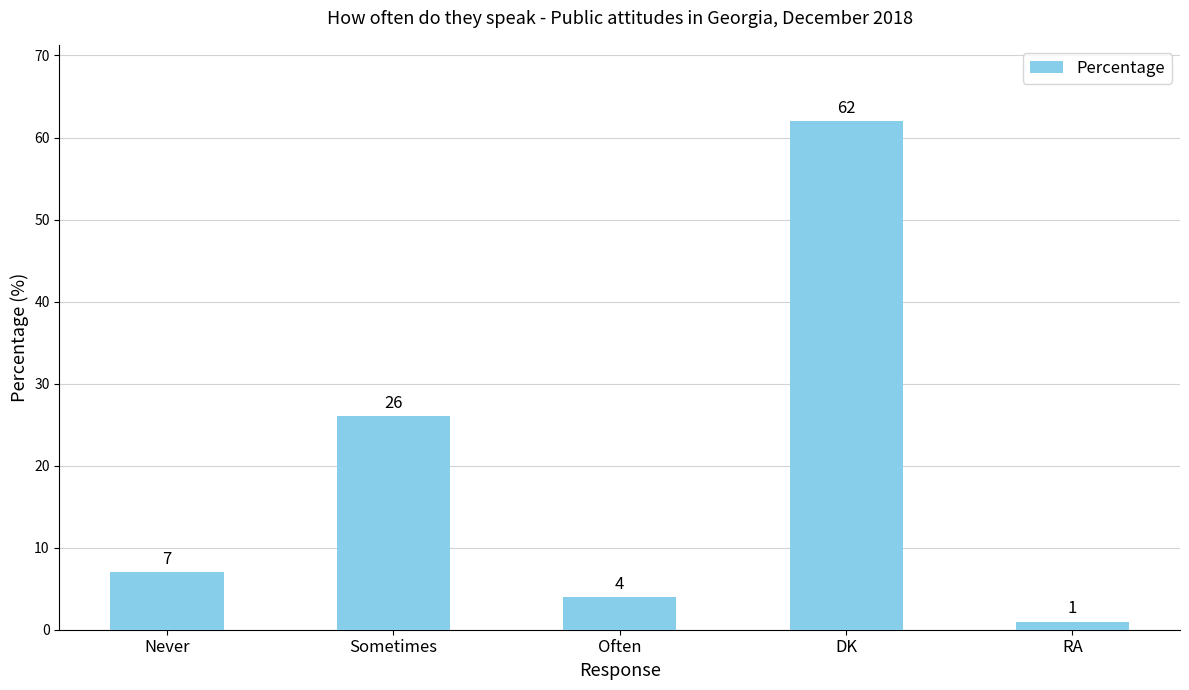

True or false: the data shows 7 at Never.

True